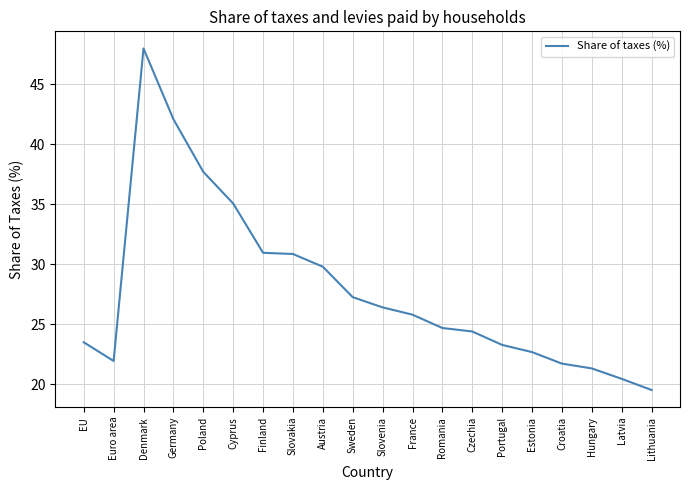

How many values are below 25?

10